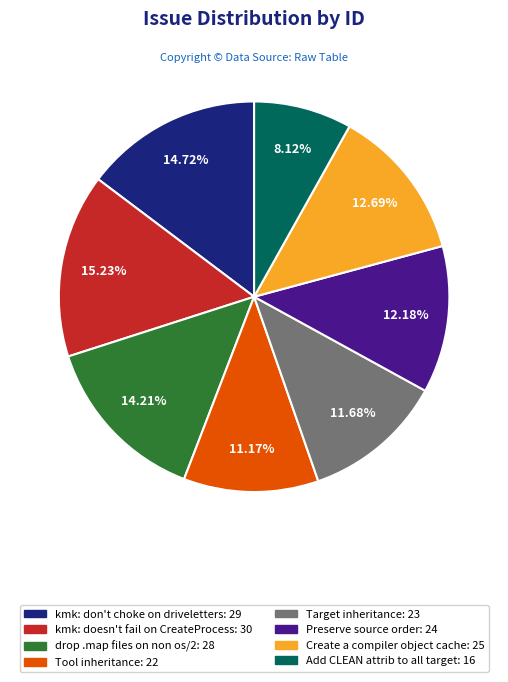

Approximately how many times larger is the value at kmk: doesn't fail on CreateProcess compared to Tool inheritance?

1.4